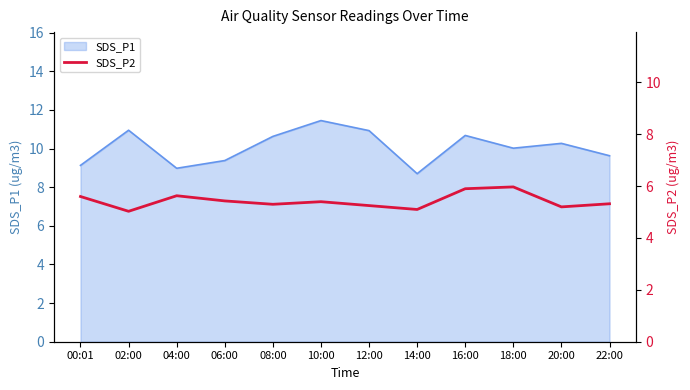

Is it true that the value at 14:00 is 7.1?

False